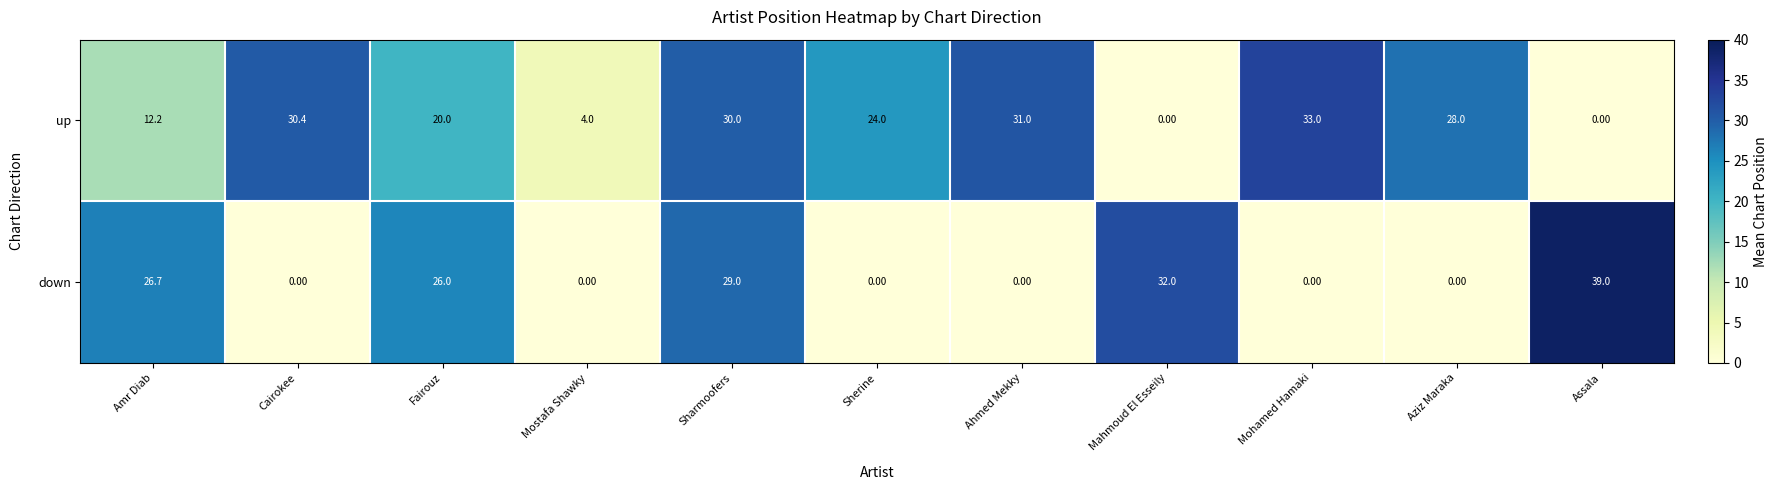

At which category does the chart reach its peak across all series?

Assala